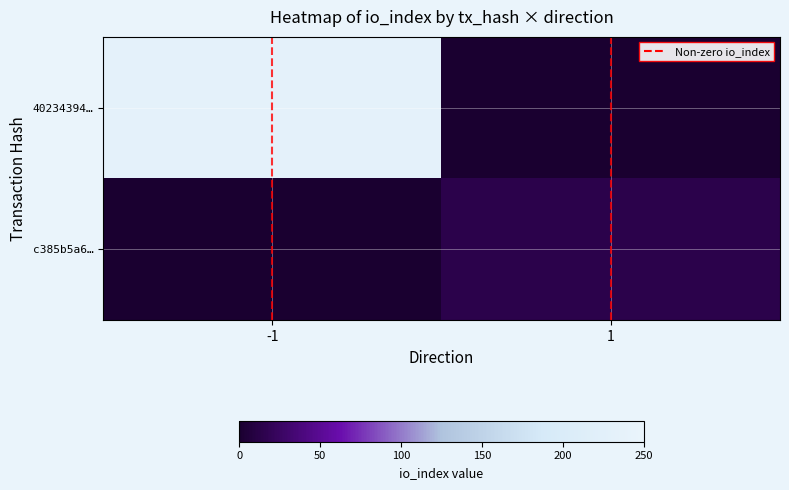

List the series in order of their peak value, highest first.

40234394…, c385b5a6…